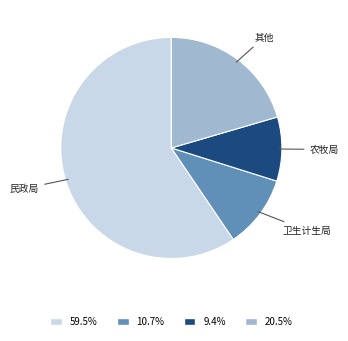

How many segments does this pie chart have?

4